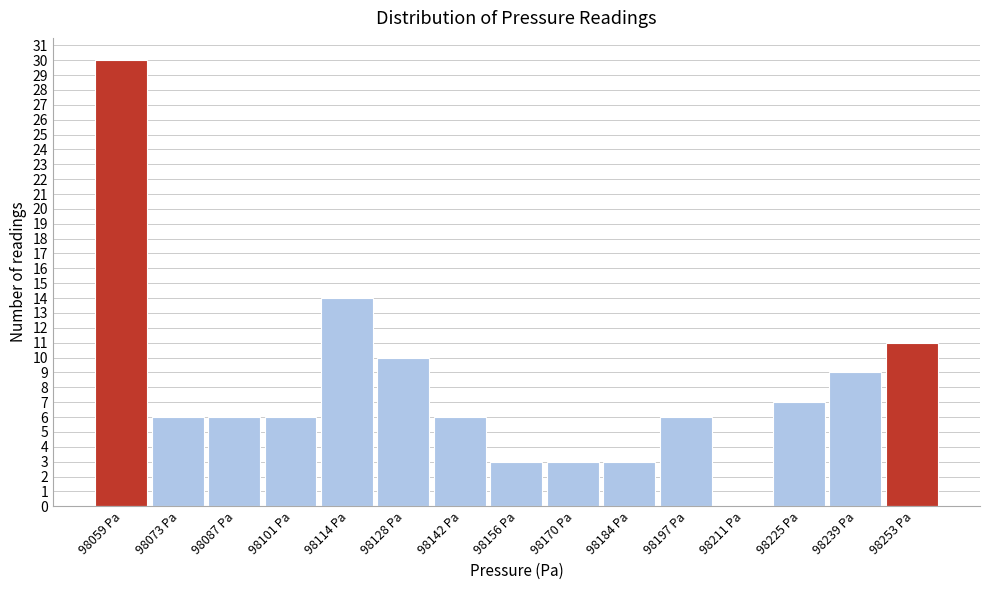

Reading left to right, transcribe this chart: for each bar, give the range it covers on the x-axis and its height. Neither the bar edges nor the heights are printed on the chart, so give them approximately, as read against the axes.

98052 to 98066: 30
98066 to 98080: 6
98080 to 98094: 6
98094 to 98108: 6
98108 to 98122: 14
98122 to 98136: 10
98136 to 98150: 6
98150 to 98162: 3
98162 to 98176: 3
98176 to 98190: 3
98190 to 98204: 6
98204 to 98218: 0
98218 to 98232: 7
98232 to 98246: 9
98246 to 98260: 11